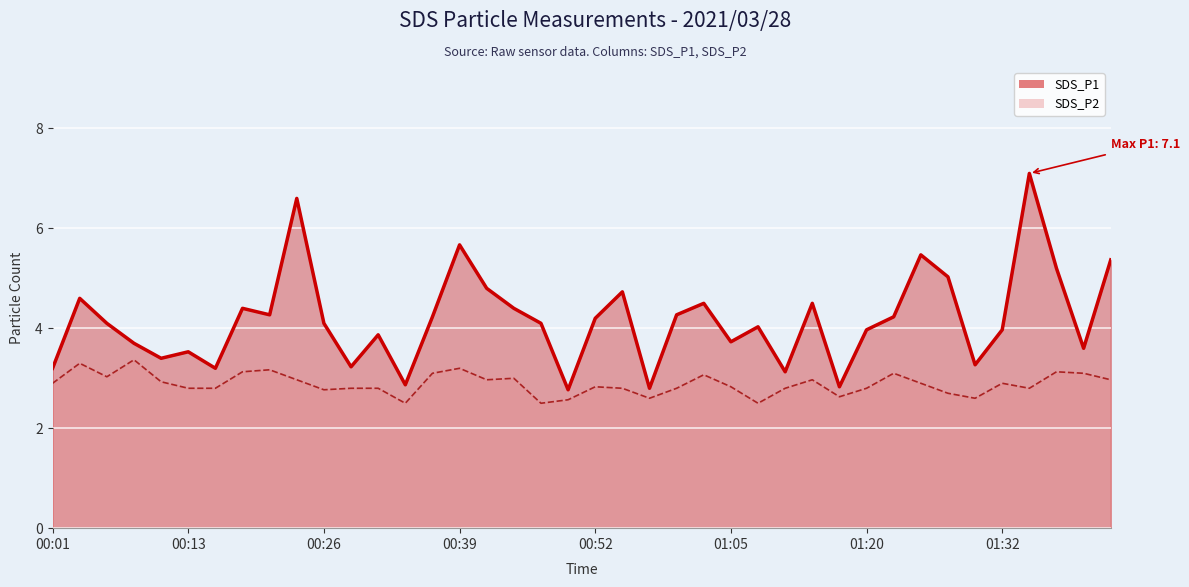

At which category does the chart reach its peak across all series?

36